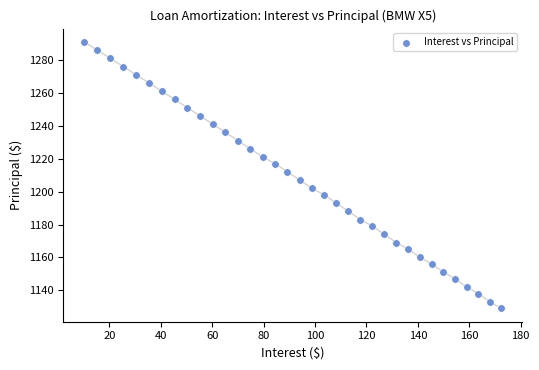

What is the range of Y values (max minus min)?

162